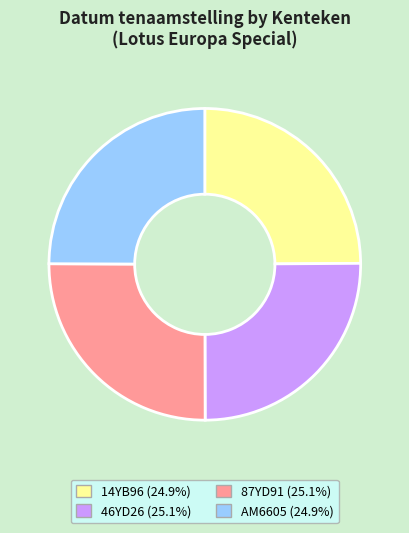

Does 14YB96 account for over 50% of the chart?

No